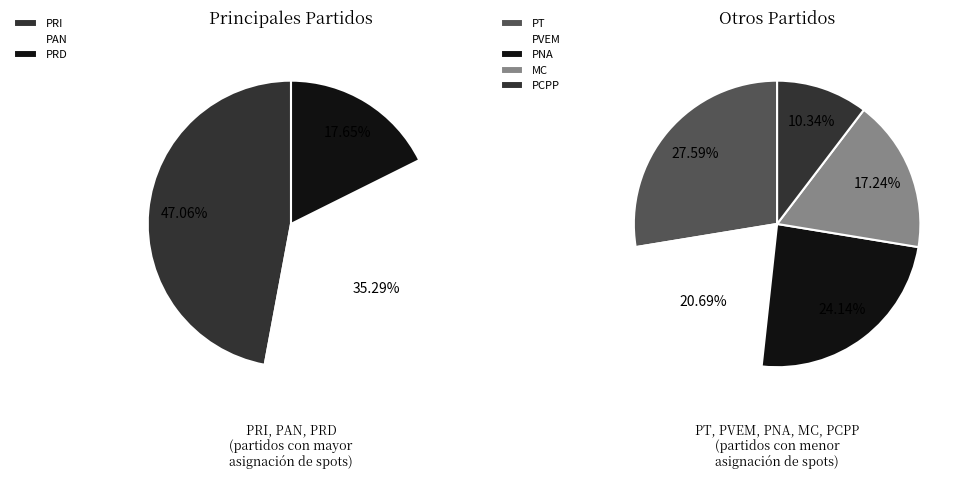

Which category has the smallest portion of the pie?

PCPP